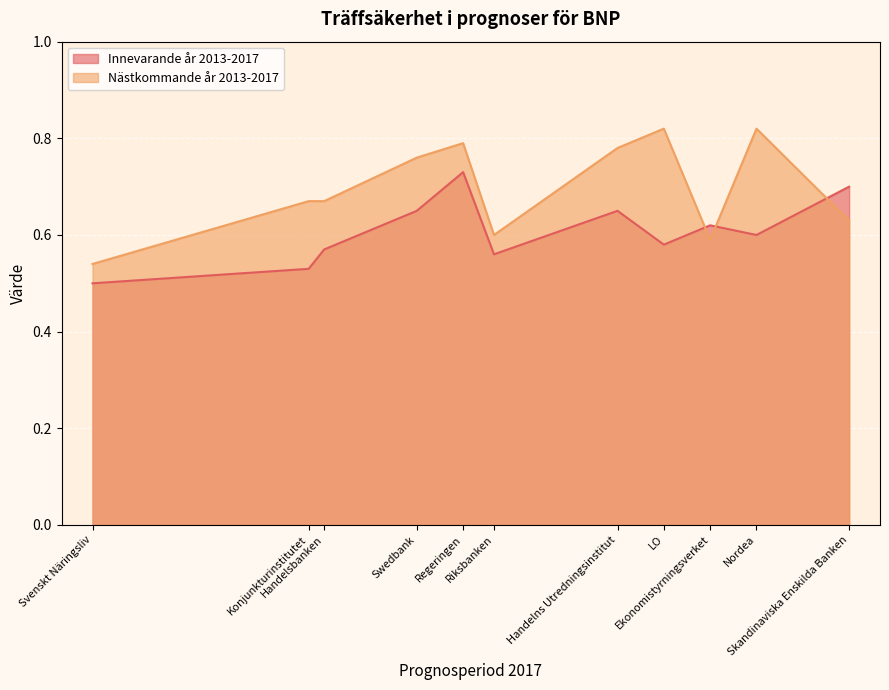

Which has a higher value, Skandinaviska Enskilda Banken or Handelns Utredningsinstitut?

Skandinaviska Enskilda Banken